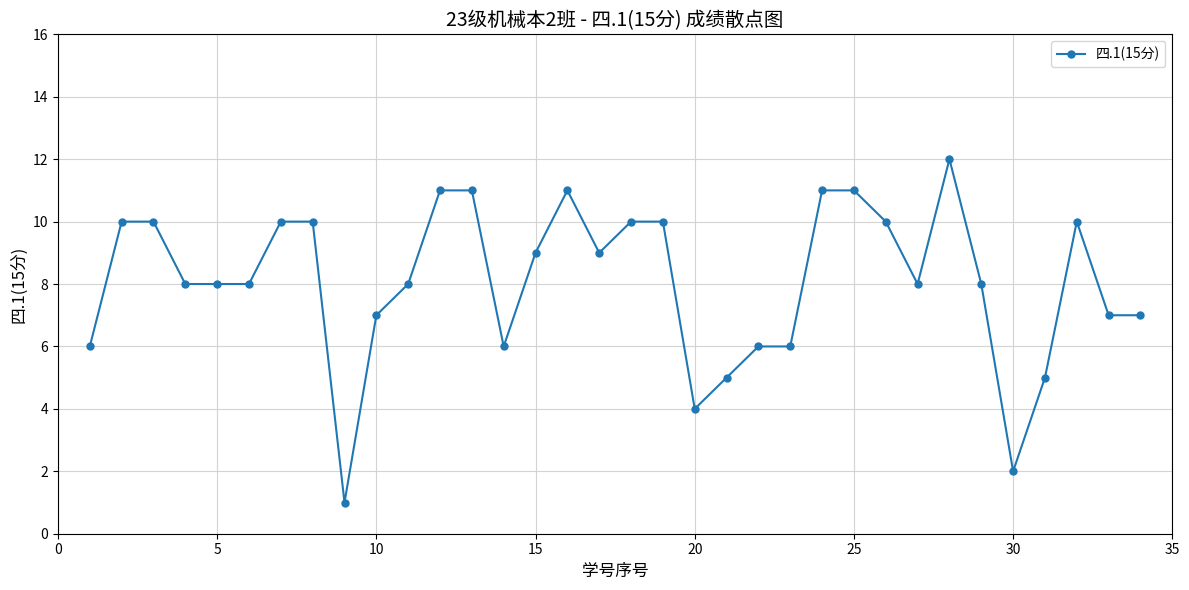

True or false: there are more than 0 points higher than both neighbors.

True